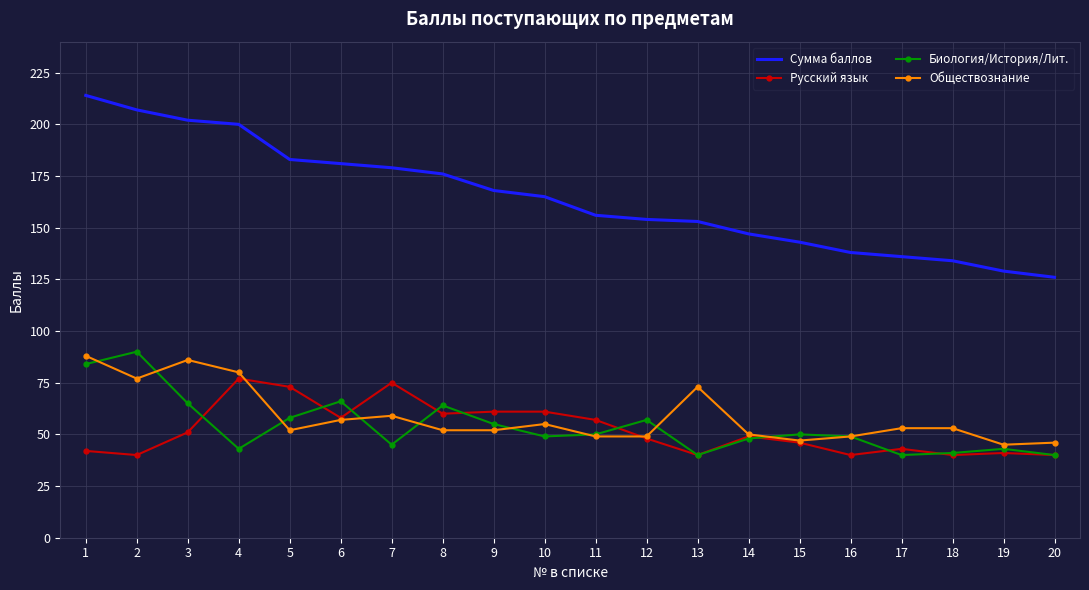

Count the number of categories in the chart.

20